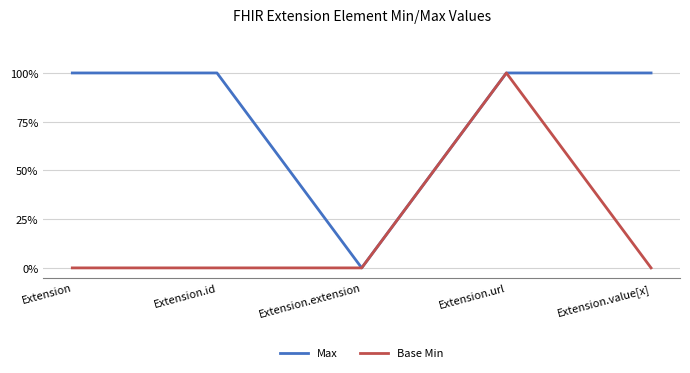

How many Base Min values are between 0 and 1?

5